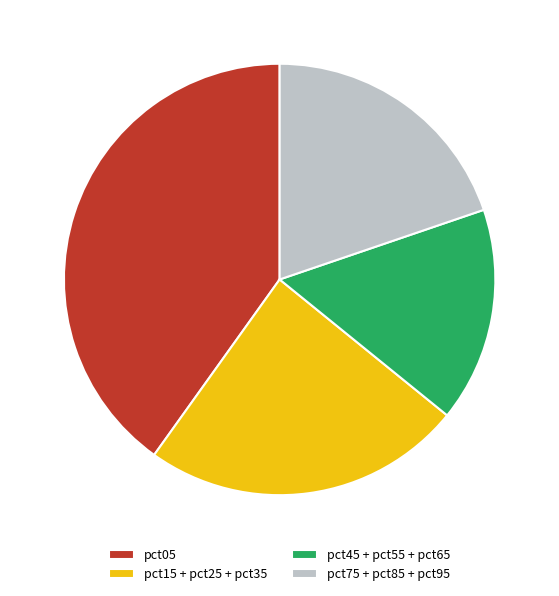

Rank the categories by value from lowest to highest.

pct45 + pct55 + pct65, pct75 + pct85 + pct95, pct15 + pct25 + pct35, pct05